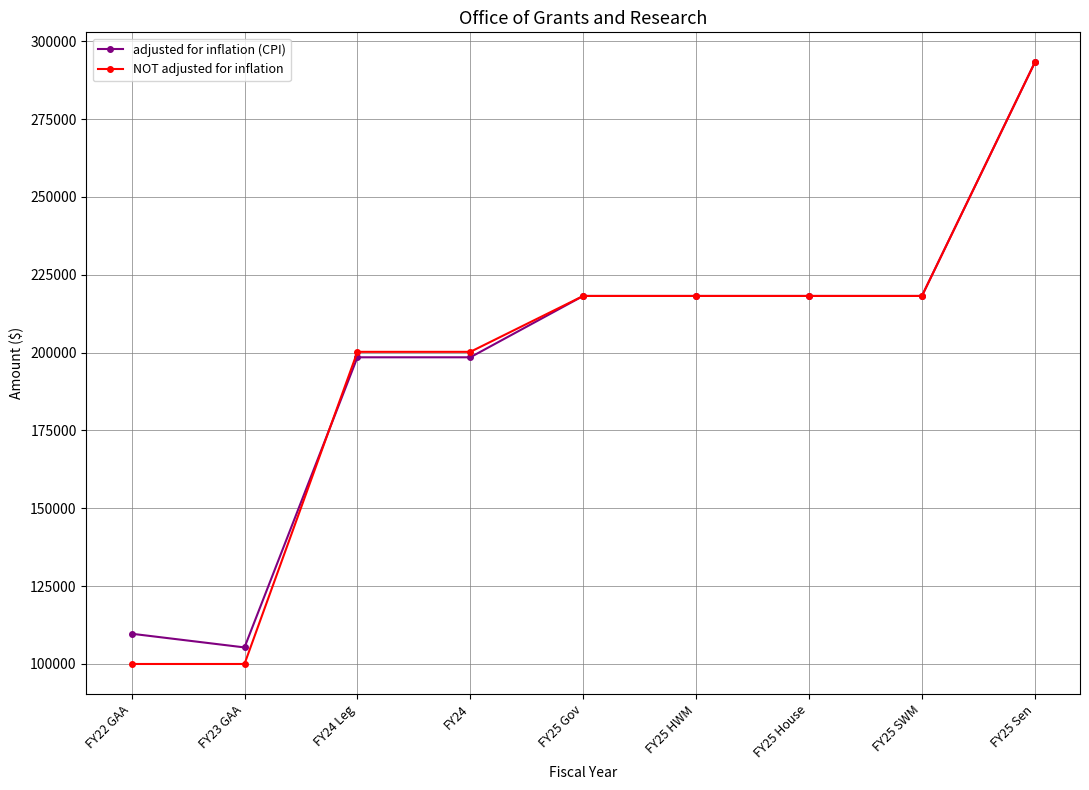

What is the average value of the adjusted for inflation (CPI) series?

197554